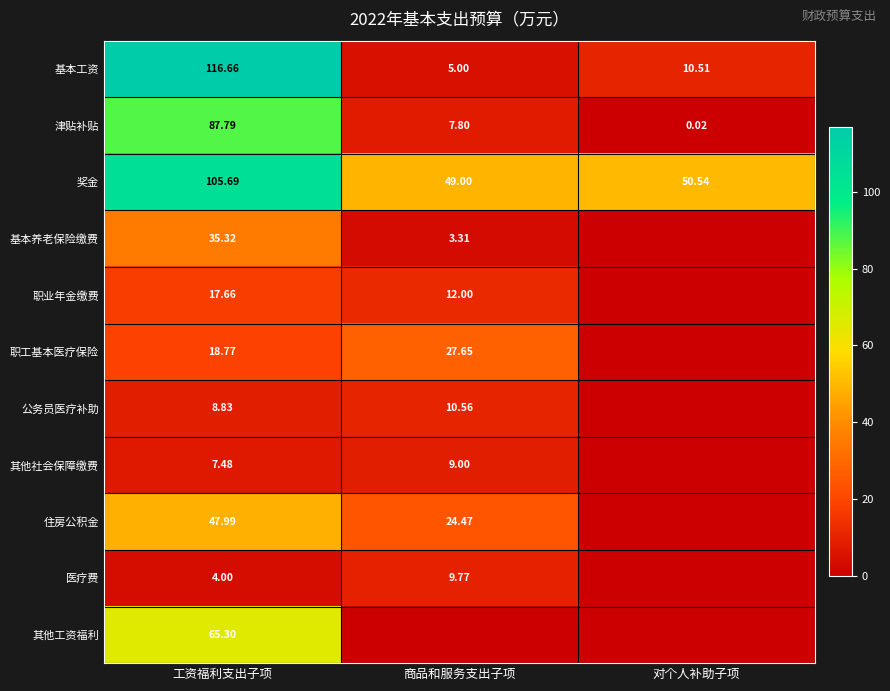

Where is 奖金 nearest to the value 77?

对个人补助子项